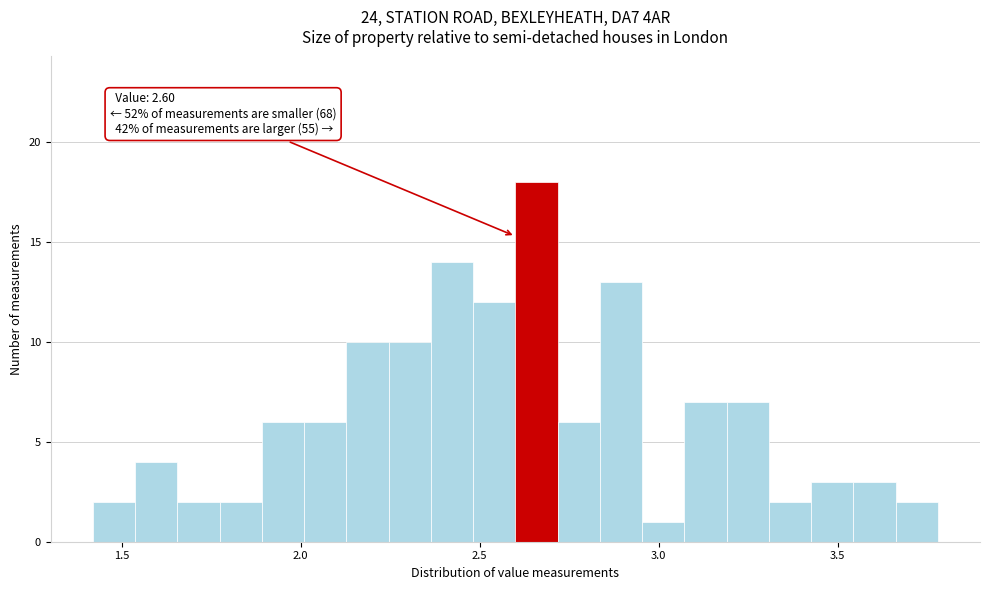

Read against the x-axis, roughly where is the centre of the tallest bar?

2.65